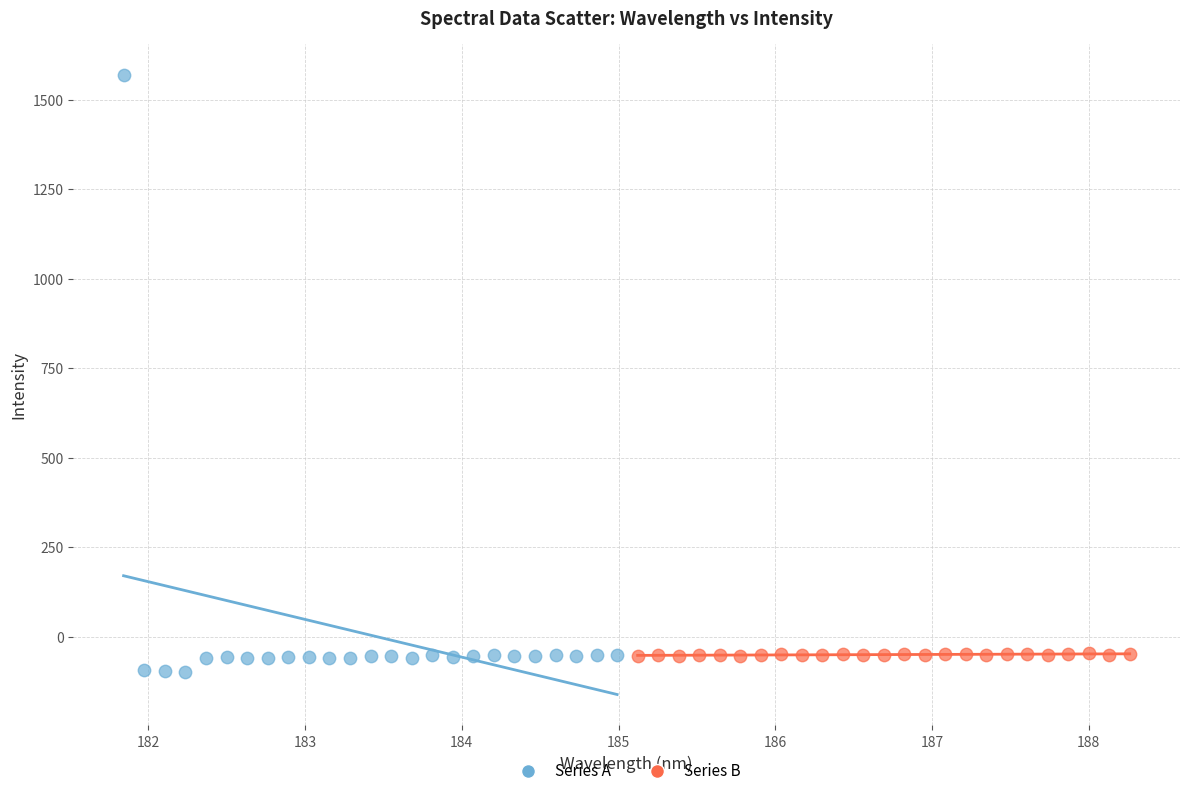

Which series reaches the maximum Y coordinate?

Series A